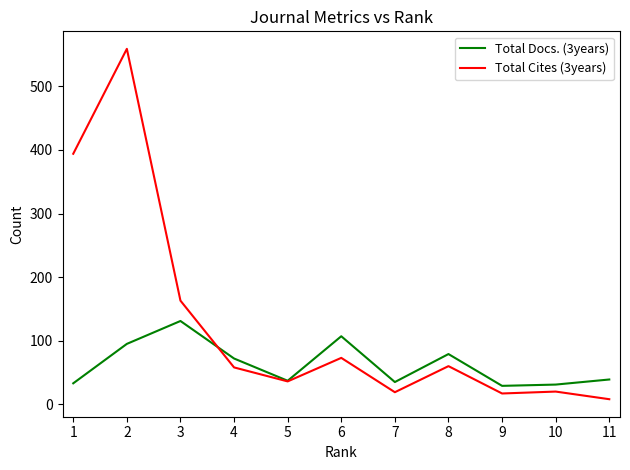

What is the maximum value shown in the chart?

559